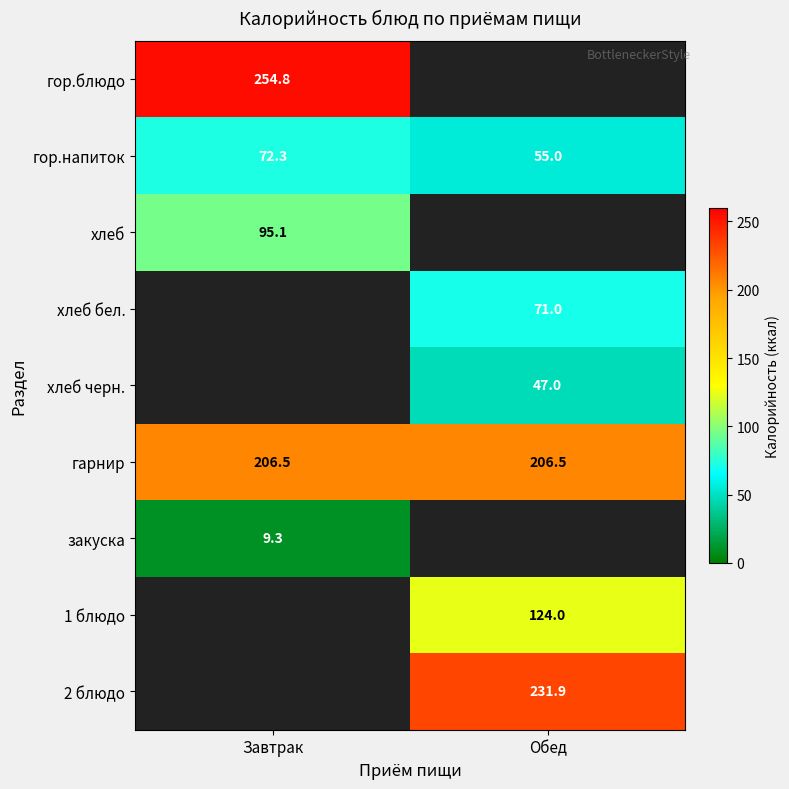

The хлеб бел. series shows 19.6 at Обед. True or false?

False